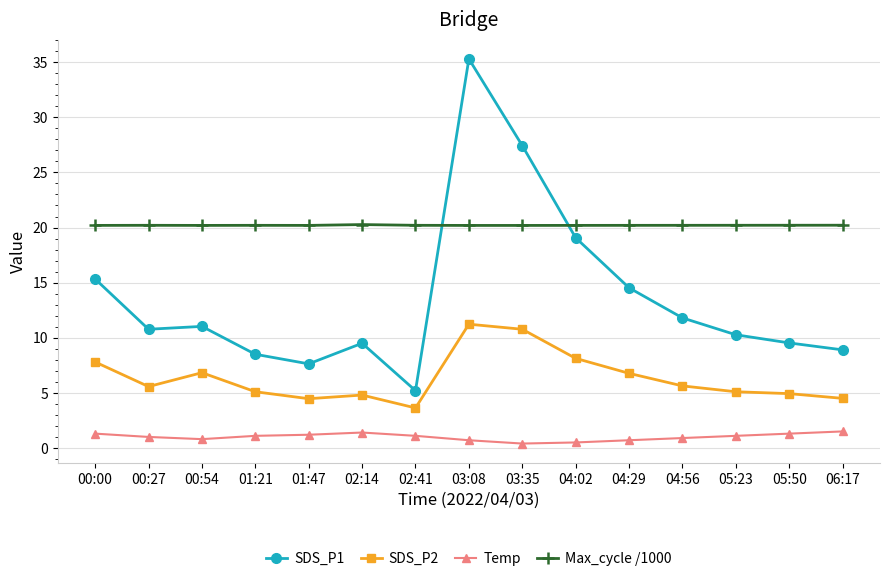

The value of SDS_P1 at 00:27 is 10.8. True or false?

True